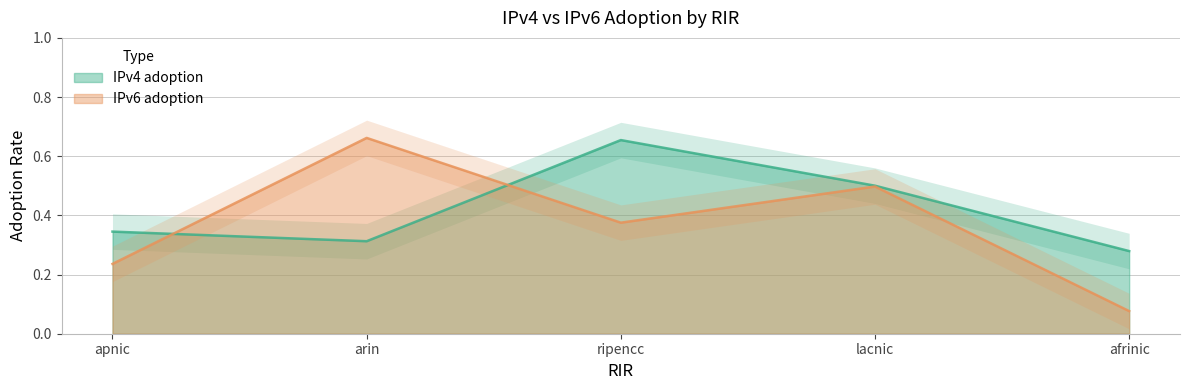

What is the greatest value displayed?

0.7